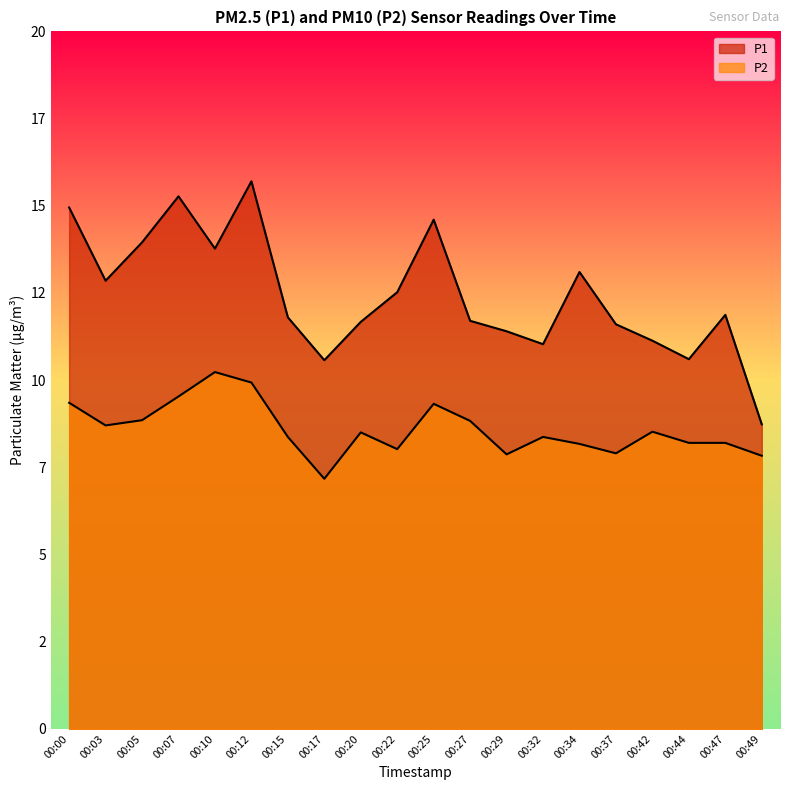

What is the value of the P1 point at the 10th from the left?

12.5